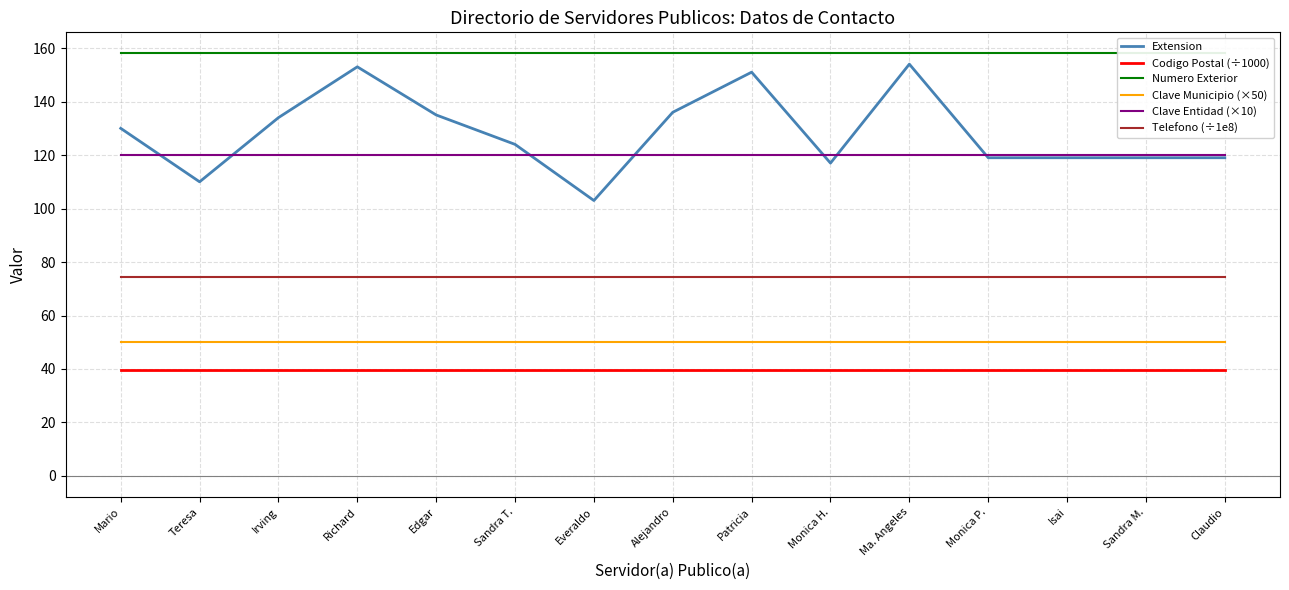

Reading right to left, what are all the values shown in this chart?

Extension: 119.0	119.0	119.0	119.0	154.0	117.0	151.0	136.0	103.0	124.0	135.0	153.0	134.0	110.0	130.0
Codigo Postal (÷1000): 39.7	39.7	39.7	39.7	39.7	39.7	39.7	39.7	39.7	39.7	39.7	39.7	39.7	39.7	39.7
Numero Exterior: 158.0	158.0	158.0	158.0	158.0	158.0	158.0	158.0	158.0	158.0	158.0	158.0	158.0	158.0	158.0
Clave Municipio (×50): 50.0	50.0	50.0	50.0	50.0	50.0	50.0	50.0	50.0	50.0	50.0	50.0	50.0	50.0	50.0
Clave Entidad (×10): 120.0	120.0	120.0	120.0	120.0	120.0	120.0	120.0	120.0	120.0	120.0	120.0	120.0	120.0	120.0
Telefono (÷1e8): 74.4	74.4	74.4	74.4	74.4	74.4	74.4	74.4	74.4	74.4	74.4	74.4	74.4	74.4	74.4